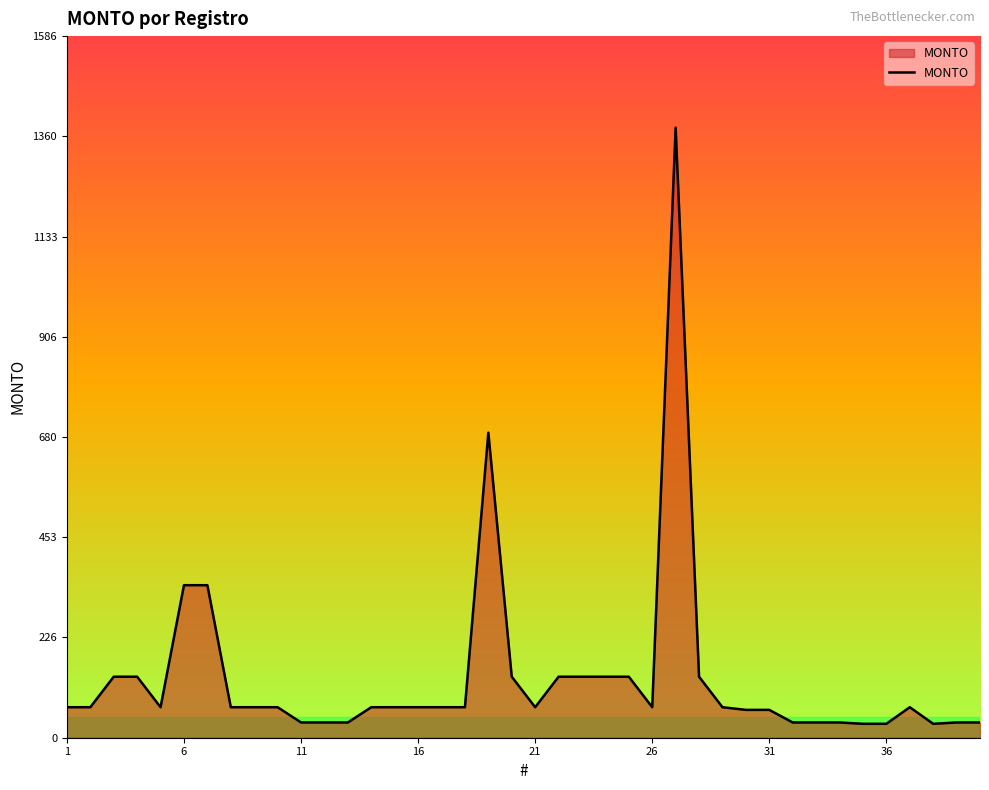

Does the chart display data point markers on the line(s)?

No